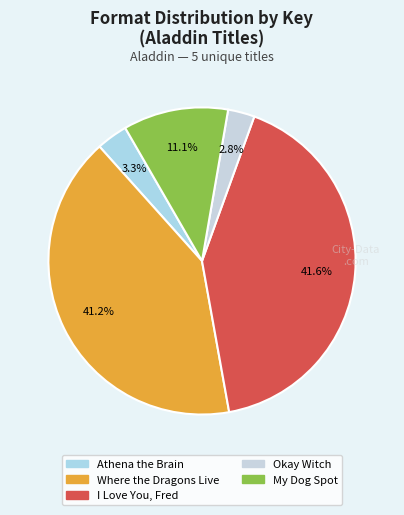

How many segments does this pie chart have?

5